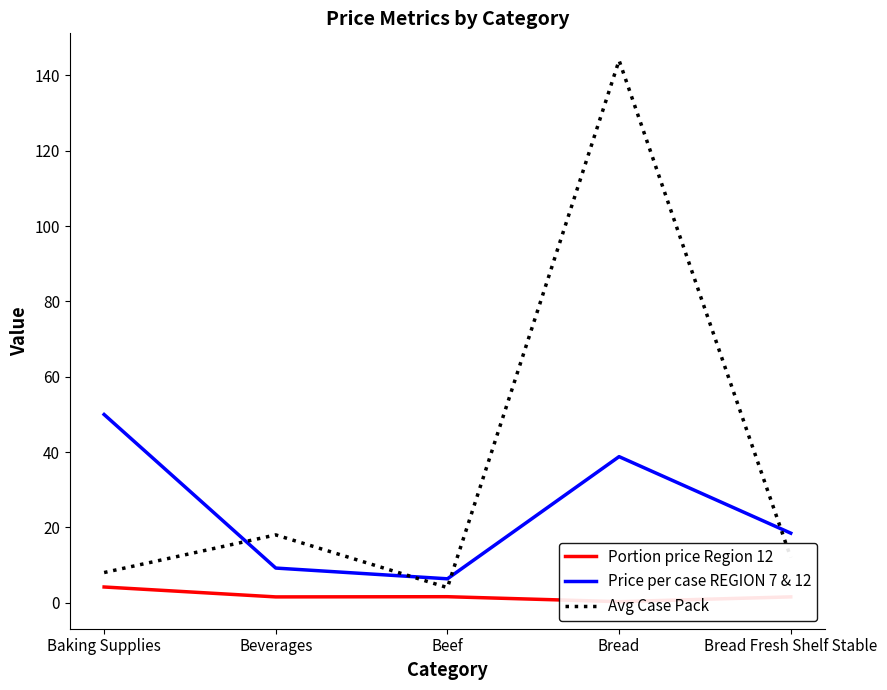

How many values in the Price per case REGION 7 & 12 series exceed 18?

3